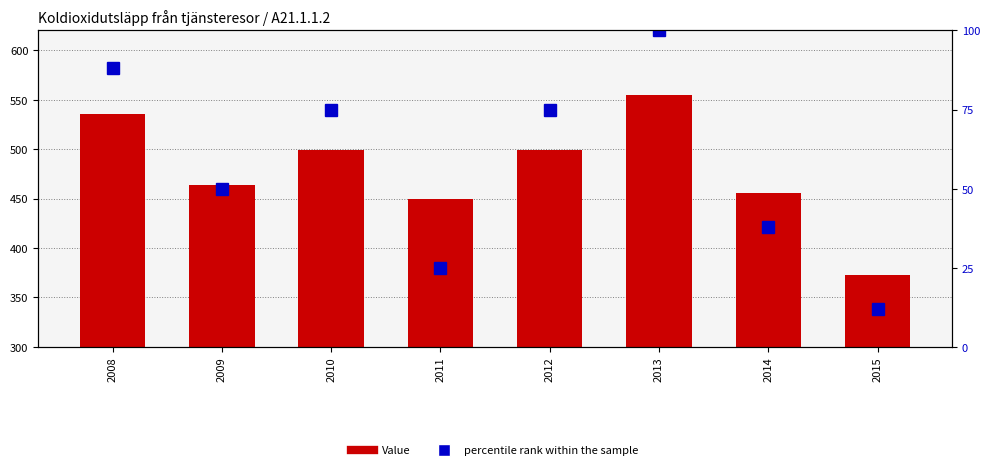

Which series has the largest total across all categories?

Value